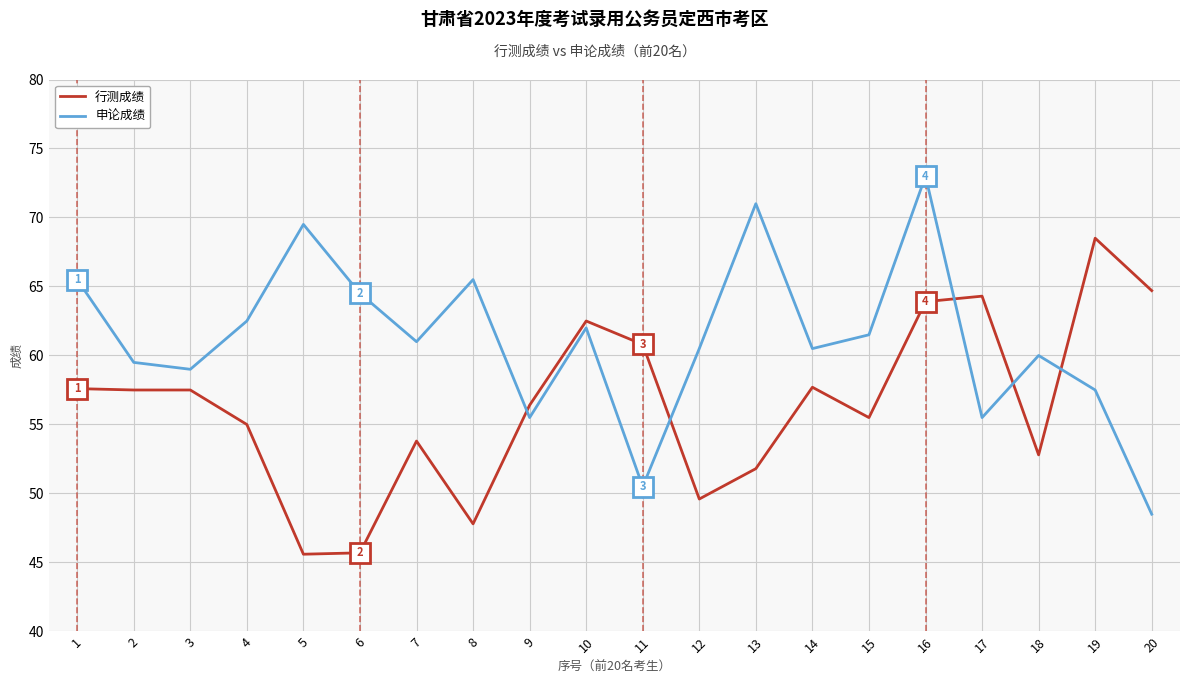

What value does the 申论成绩 series have at 14?

60.5